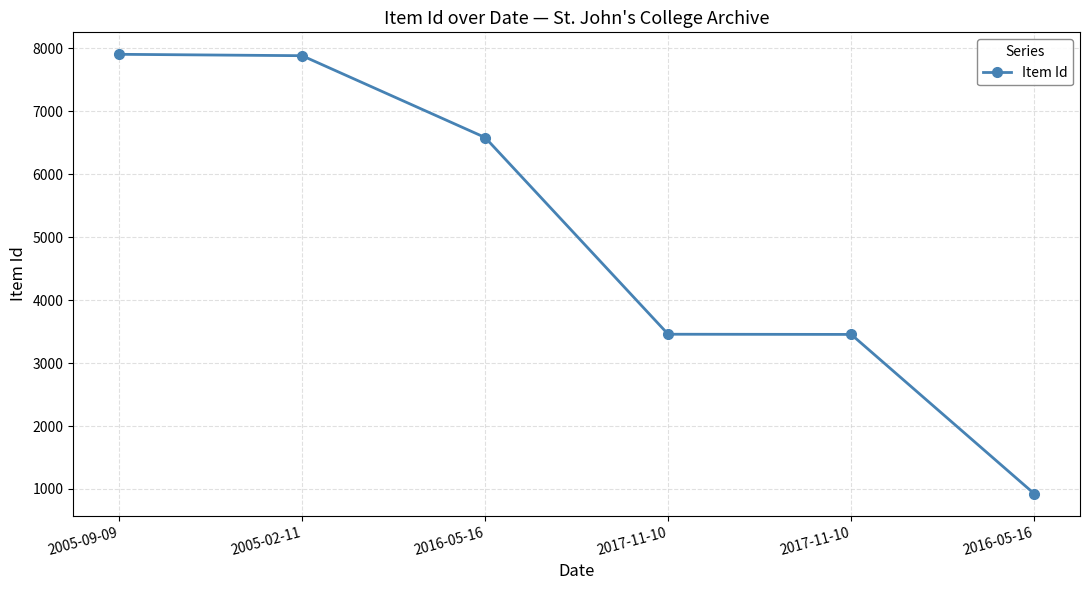

At which label does the data first exceed 6580?

2005-09-09